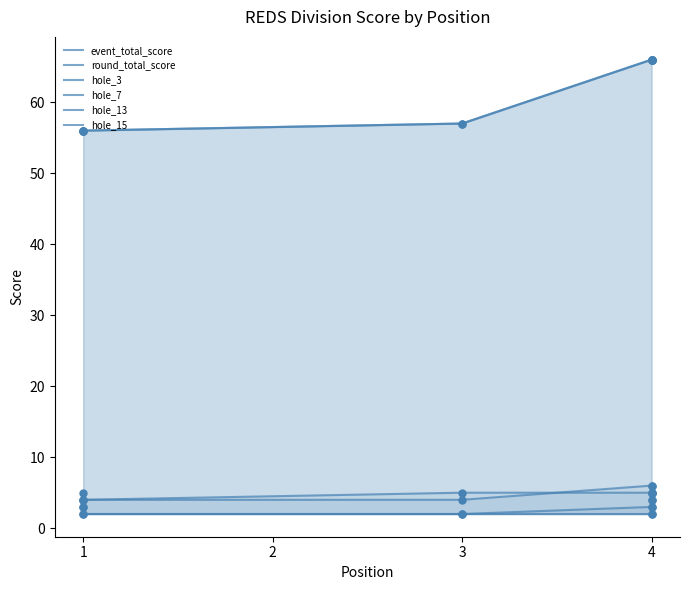

Which series contains the highest Y value?

event_total_score